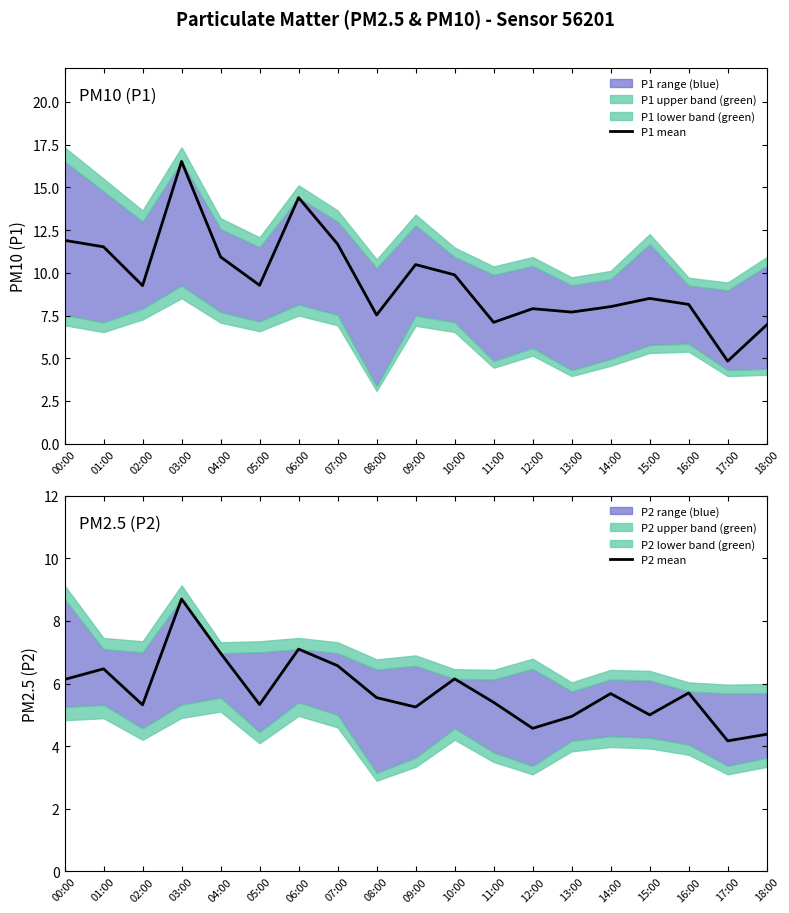

What is the value of the P1 mean point at the 18th from the left?

4.8